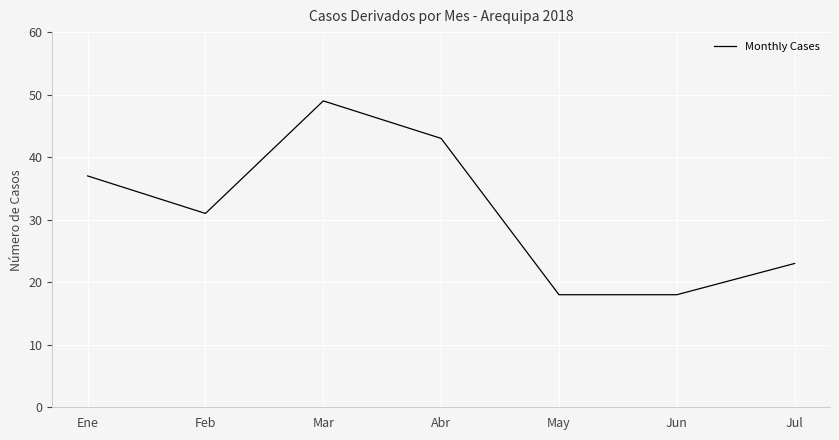

What is the difference between the values at Jun and Ene?

19